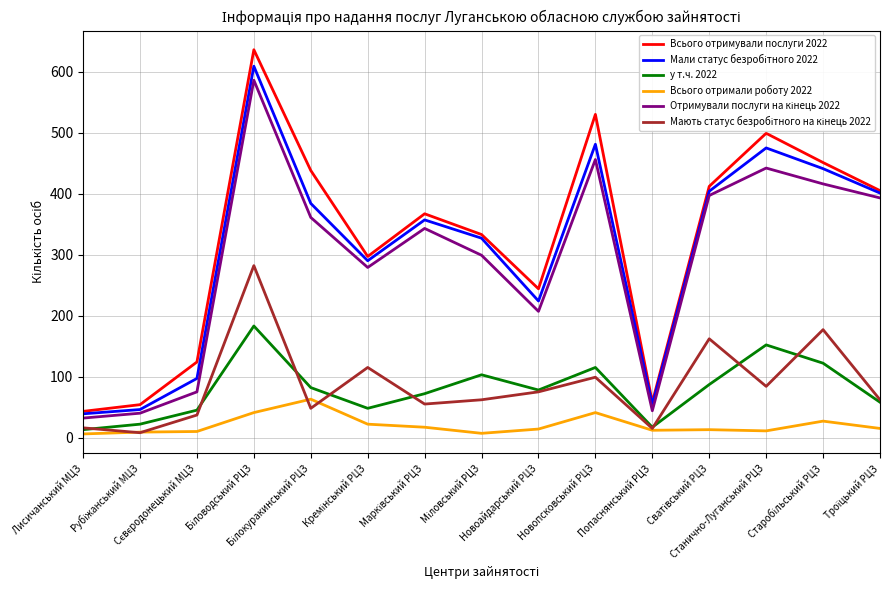

Which category has the lowest value in the Отримували послуги на кінець 2022 series?

Лисичанський МЦЗ